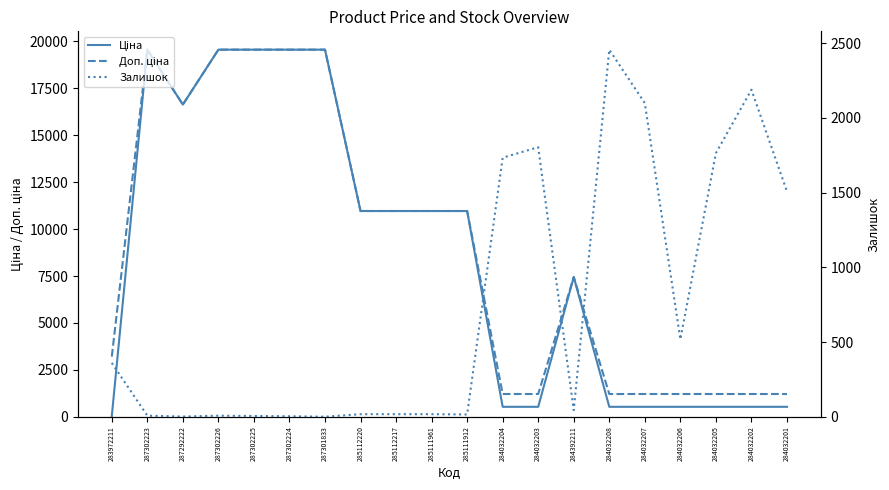

What is the label of the 10th point from the right?

285111912